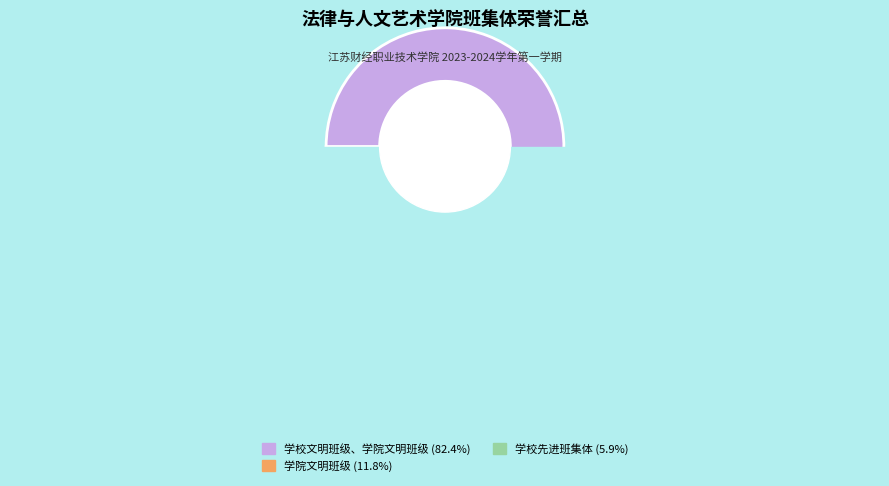

Which slice represents more than half of the pie?

学校文明班级、学院文明班级